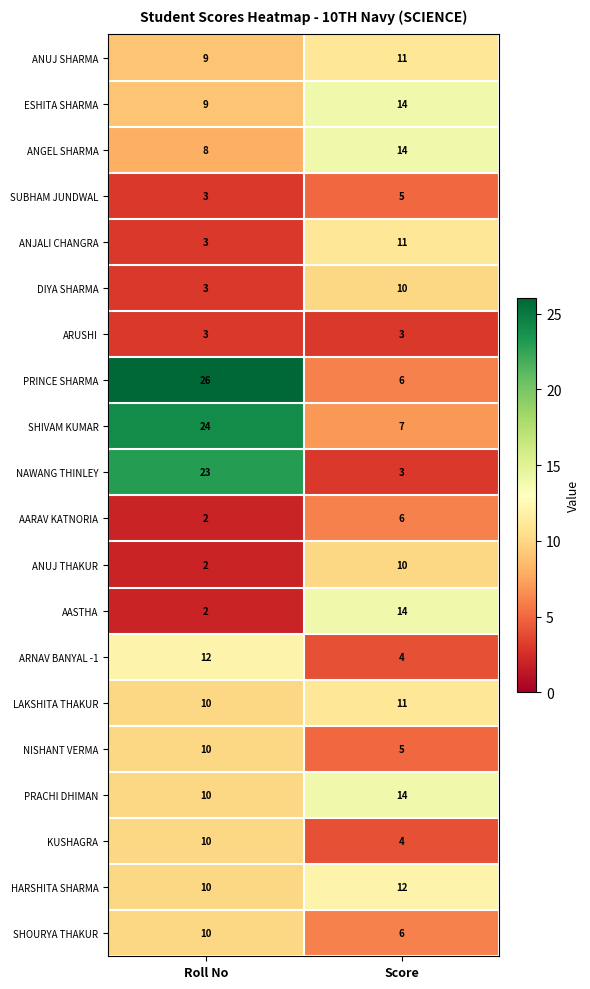

What is the difference between the maximum and minimum values in the AASTHA series?

12